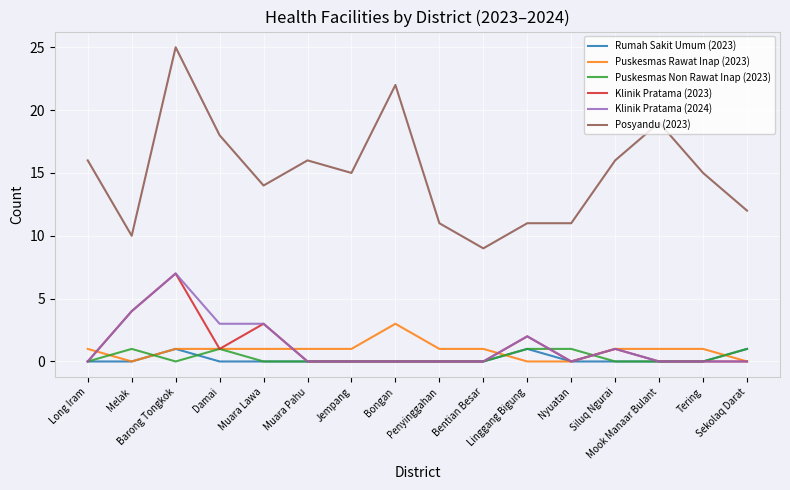

True or false: Klinik Pratama (2024) and Posyandu (2023) intersect in this chart.

False